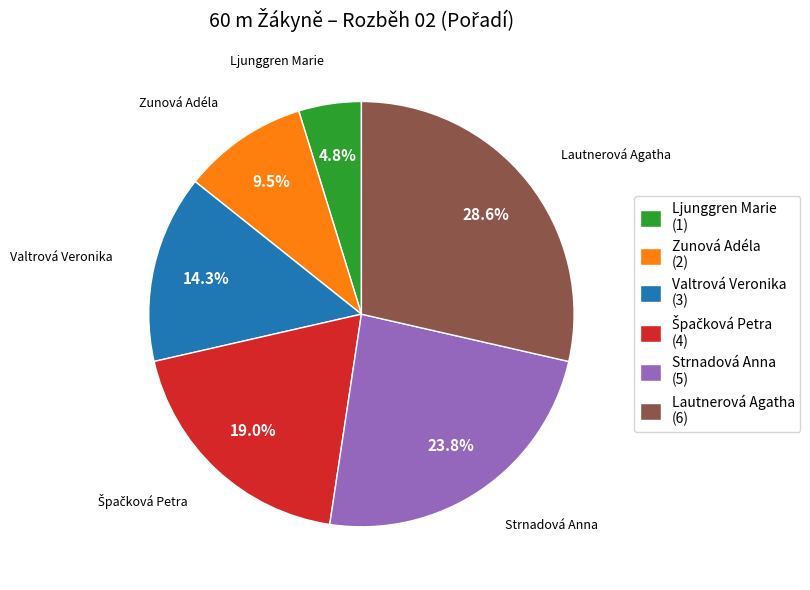

Combined, what portion of the pie is Lautnerová Agatha and Strnadová Anna?

52.4%